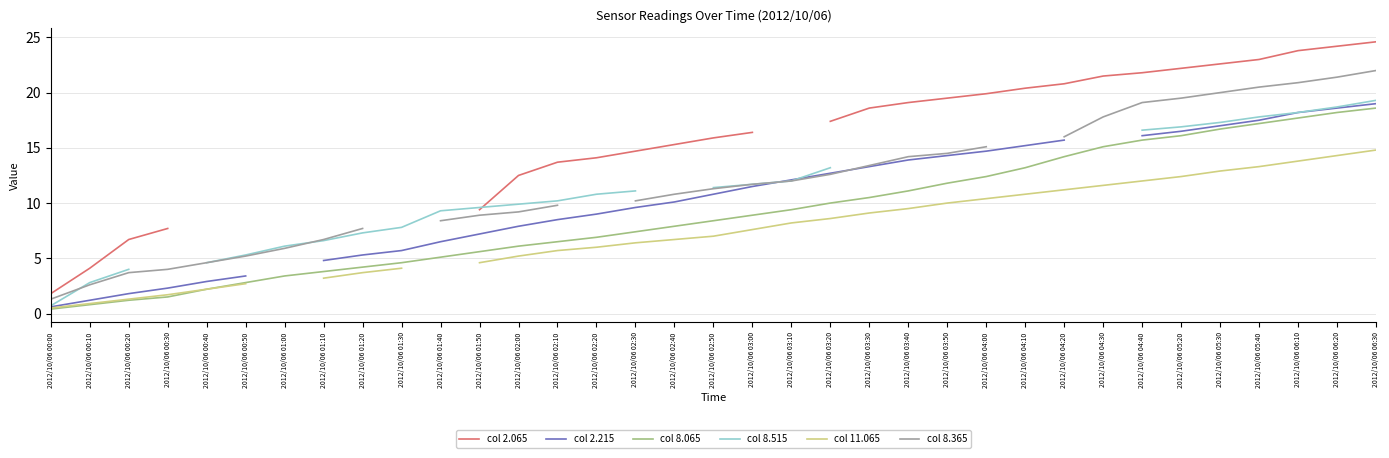

What is the approximate value of col 8.515 at 2012/10/06 03:40?

13.5